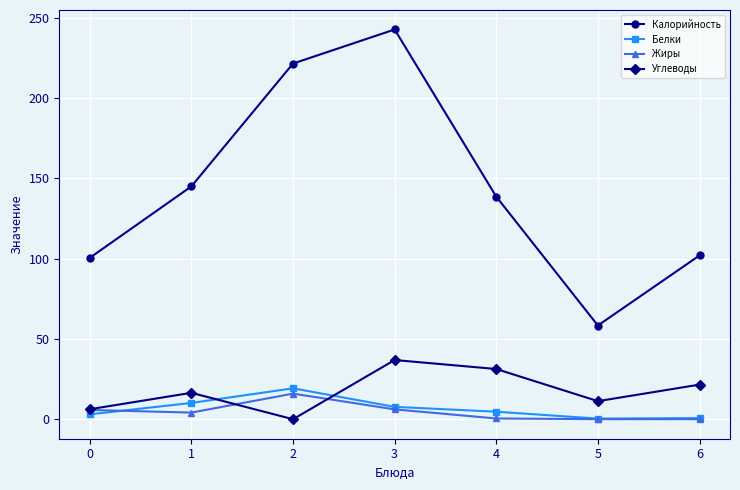

How many series are shown in this chart?

4